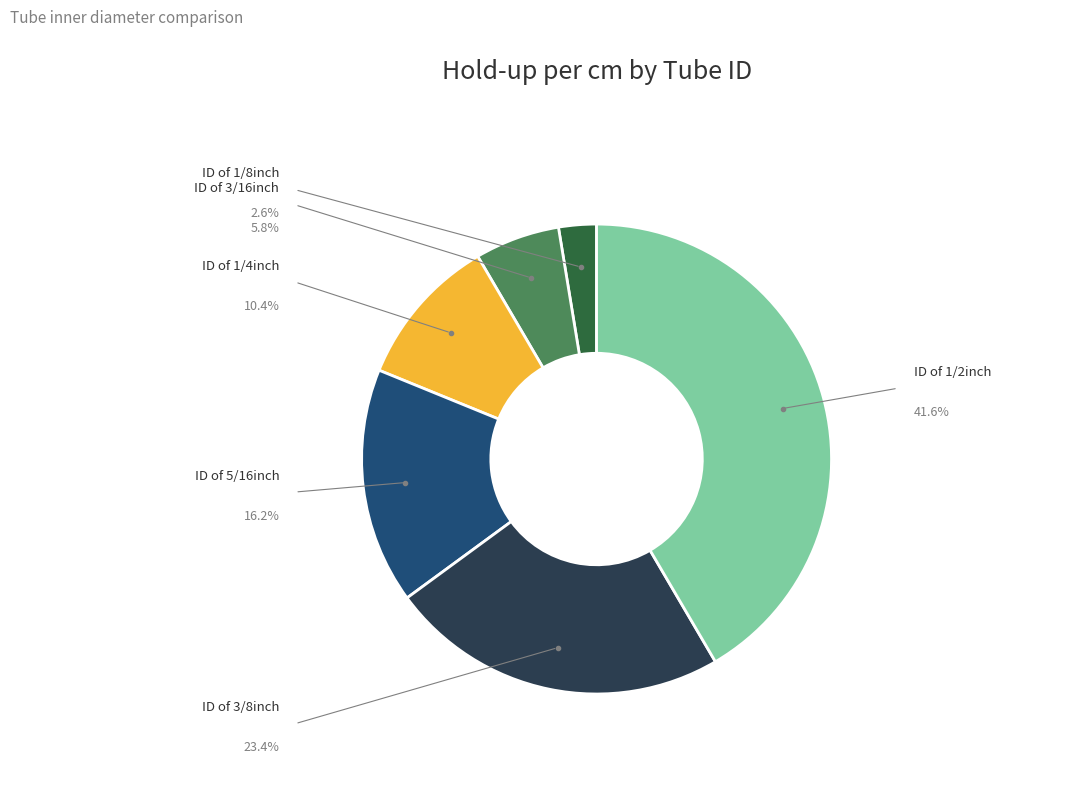

How many segments does this pie chart have?

6